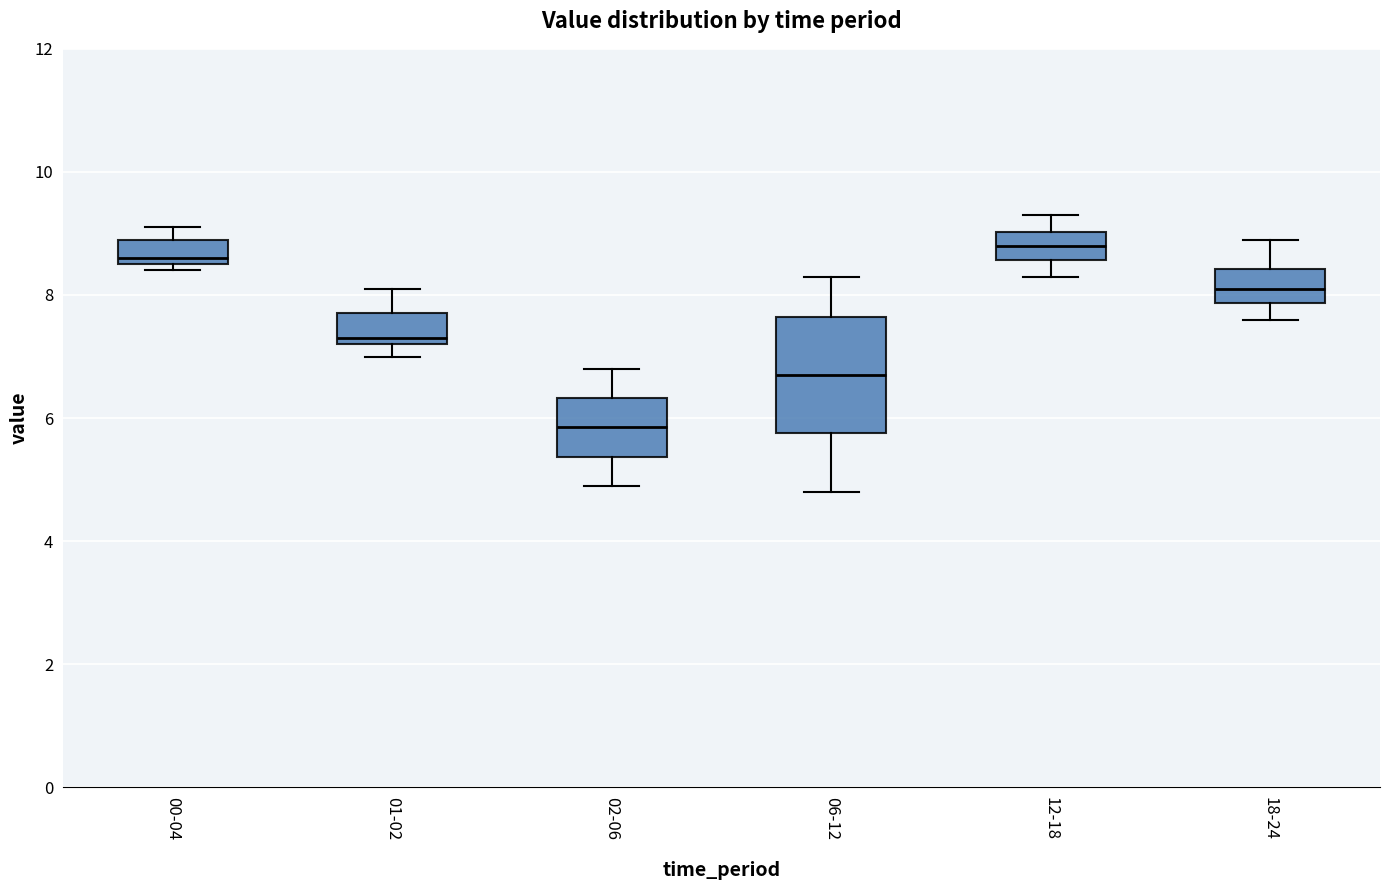

Reading left to right, transcribe this box plot: for each box, give where its median line is, the range the box spans, and where its two whiskers end, as read against the y-axis. The values are not printed on the chart, so give them approximately, as read against the axis.

00-04: median 8.6 (just above the box's lower edge), box 8.6 to 9.0, whiskers 8.4 to 9.2
01-02: median 7.4, box 7.2 to 7.8, whiskers 7.0 to 8.2
02-06: median 5.8, box 5.4 to 6.4, whiskers 5.0 to 6.8
06-12: median 6.8, box 5.8 to 7.6, whiskers 4.8 to 8.4
12-18: median 8.8, box 8.6 to 9.0, whiskers 8.4 to 9.4
18-24: median 8.2, box 7.8 to 8.4, whiskers 7.6 to 9.0